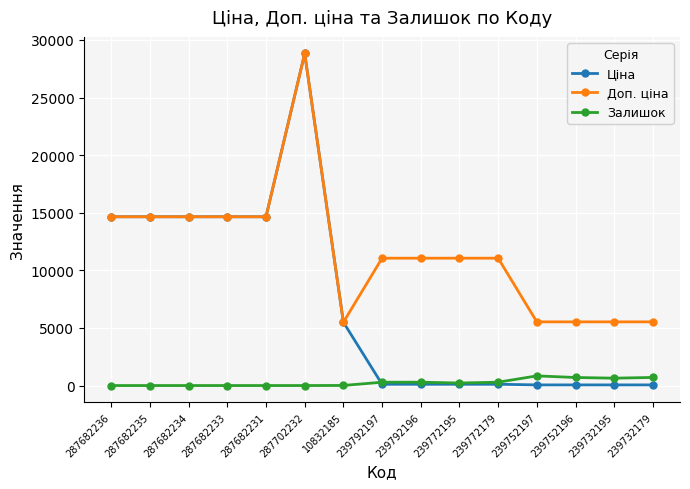

True or false: Залишок and Доп. ціна cross at least once.

False